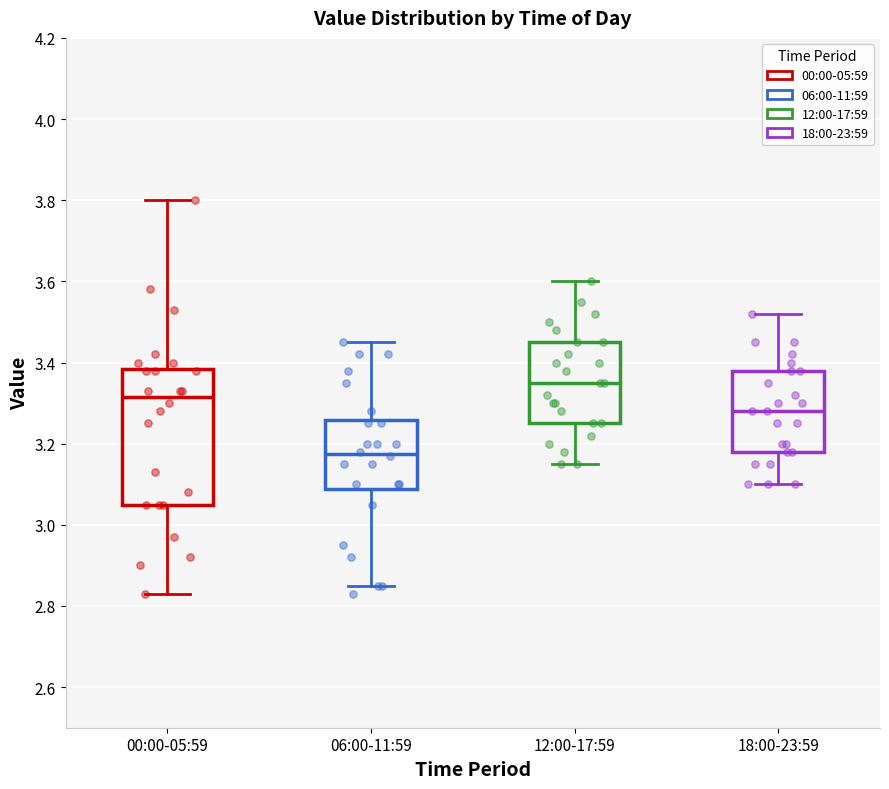

Where is the upper edge of the box for 06:00-11:59 on the y-axis? The values are not printed on the chart, so give them approximately, as read against the axis.

3.26